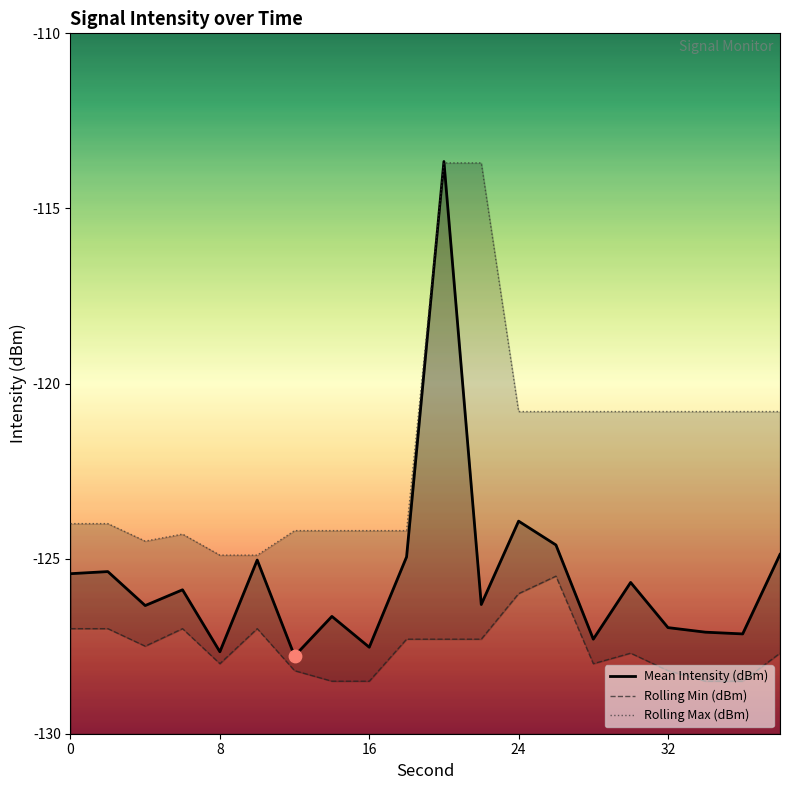

At how many categories does at least one series exceed -115?

2